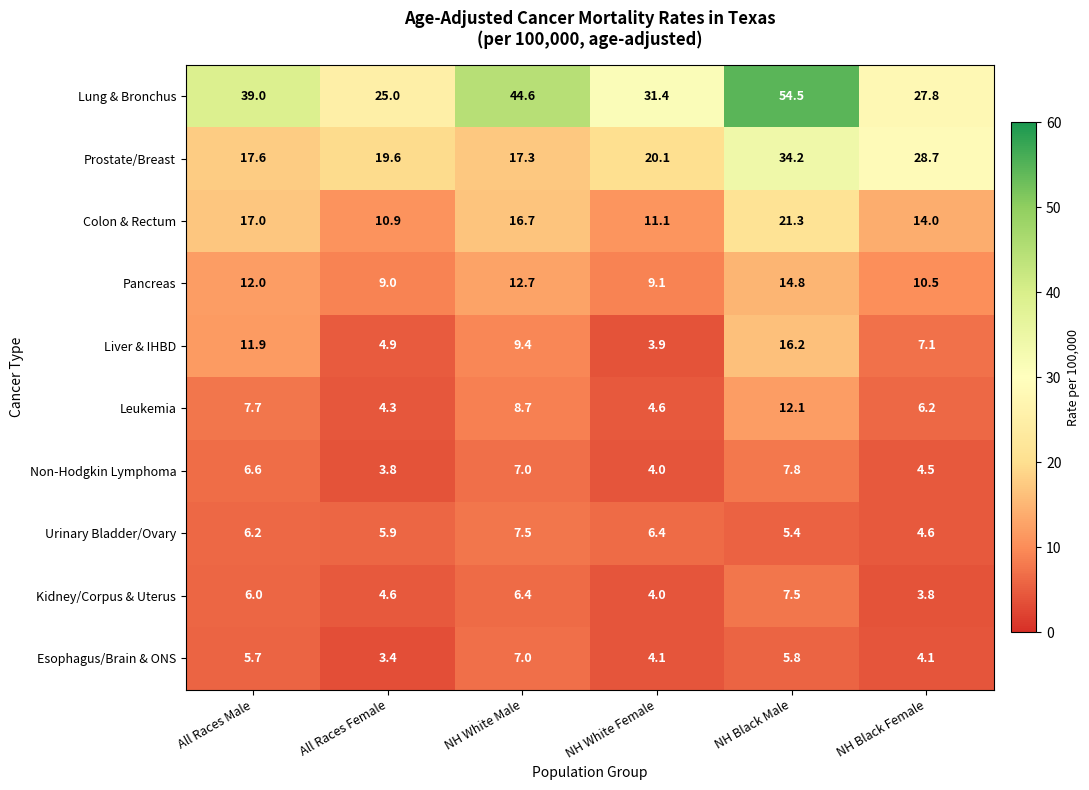

At which label is Lung & Bronchus closest to 39?

All Races Male